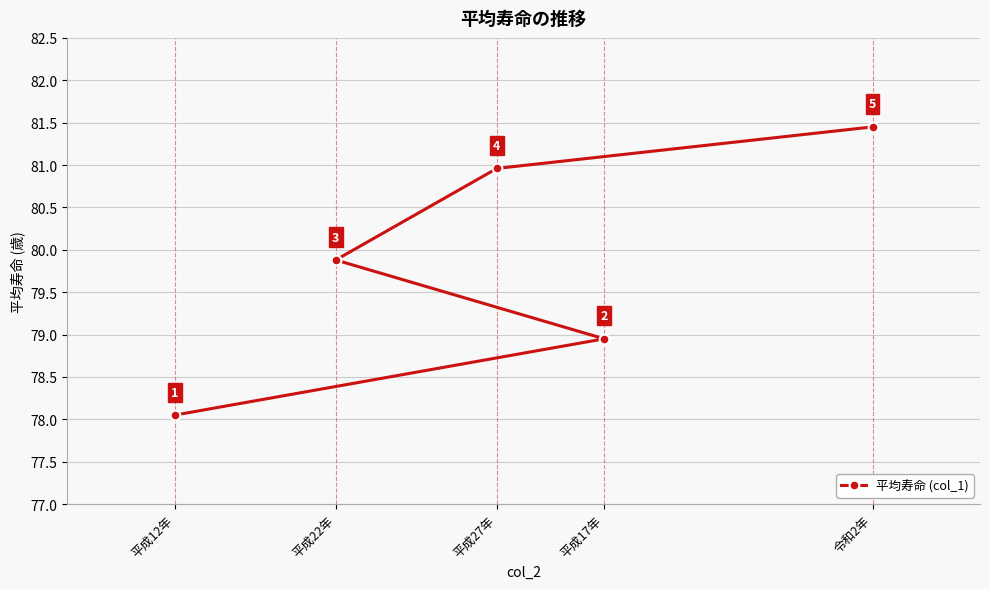

Reading left to right, extract all data points from this chart.

78.0	79.0	79.9	81.0	81.5